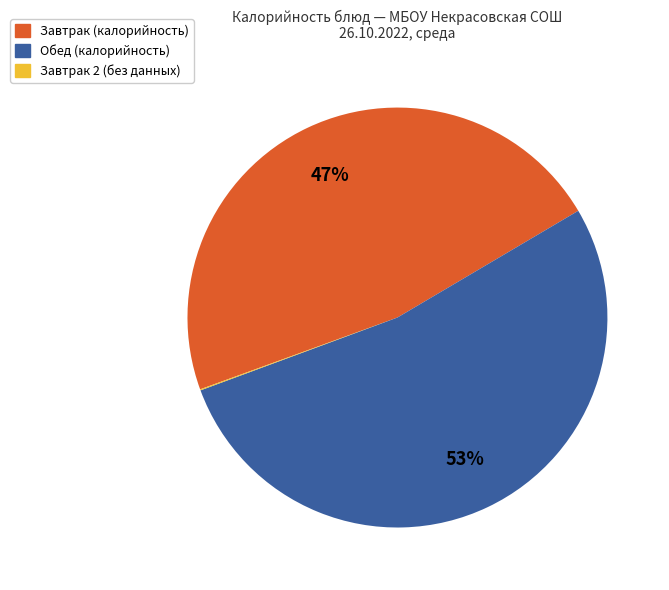

Is there any slice that represents more than half of the pie?

Yes